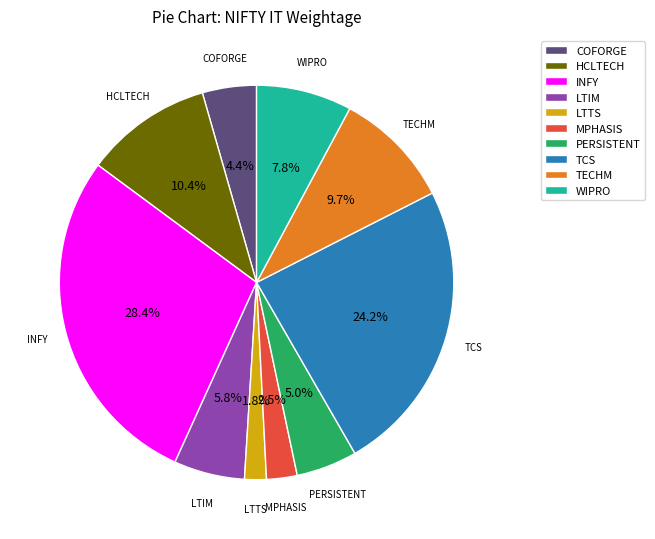

Is it true that PERSISTENT is 14% of the pie?

False